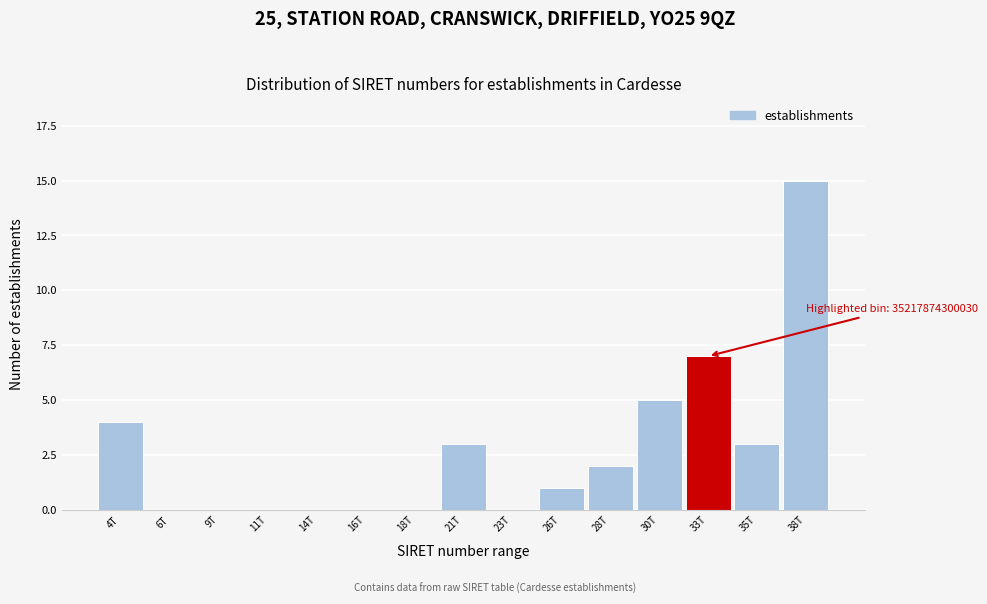

Reading left to right, transcribe all the data shown in this chart.

4T=4	6T=0	9T=0	11T=0	14T=0	16T=0	18T=0	21T=3	23T=0	26T=1	28T=2	30T=5	33T=7	35T=3	38T=15